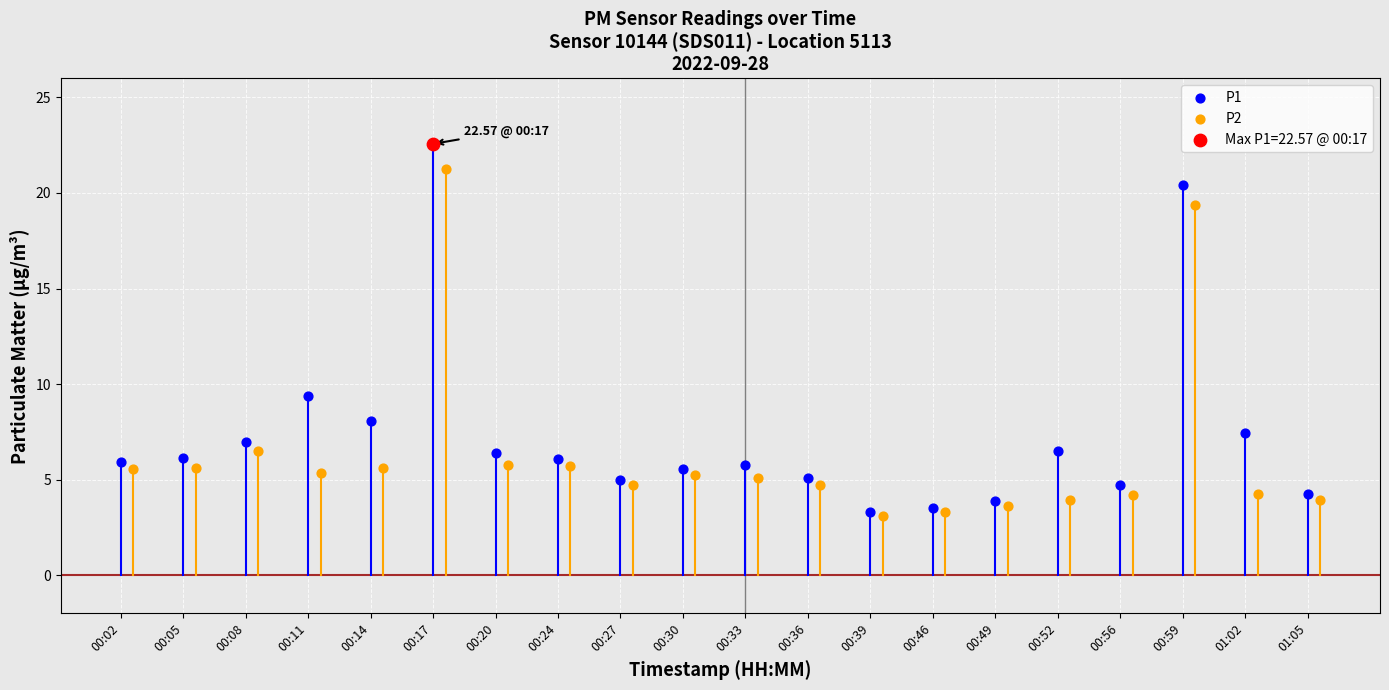

Which series contains the highest Y value?

P1